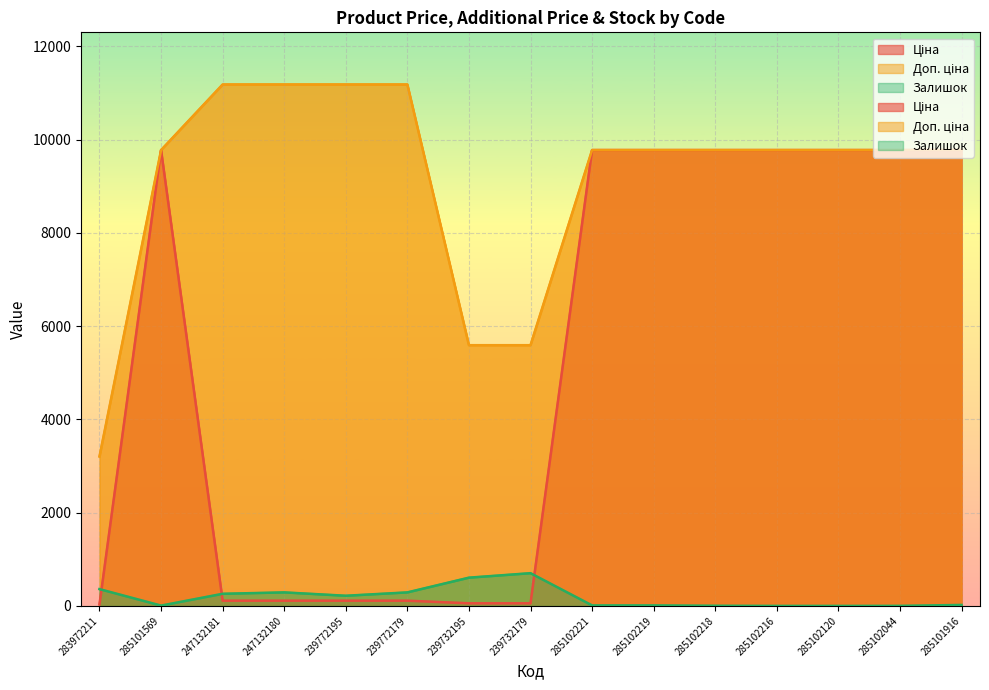

The Залишок series shows 3.0 at 285102218. True or false?

True